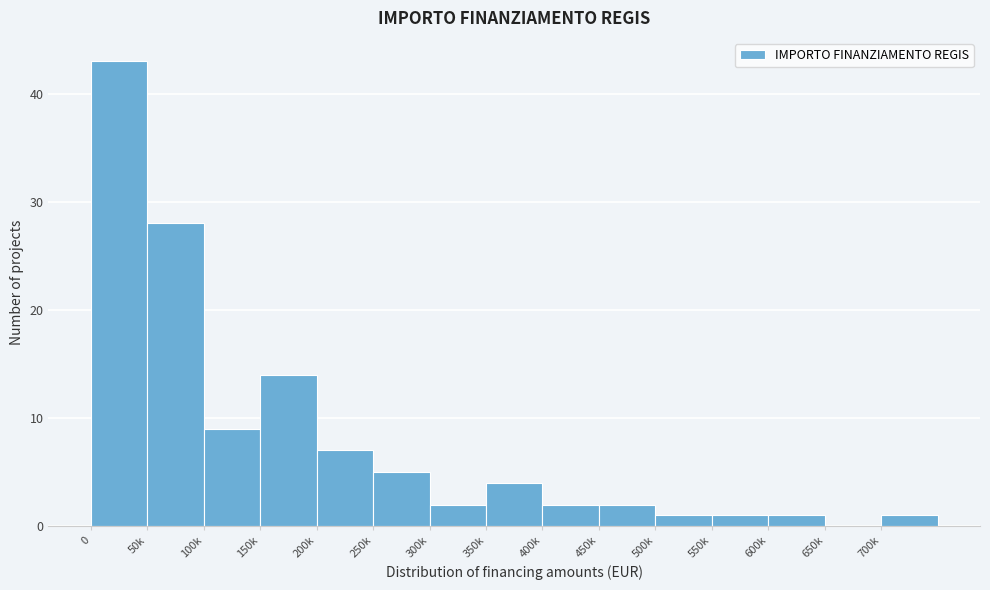

Reading left to right, what are all the values shown in this chart?

0=43	50k=28	100k=9	150k=14	200k=7	250k=5	300k=2	350k=4	400k=2	450k=2	500k=1	550k=1	600k=1	650k=0	700k=1